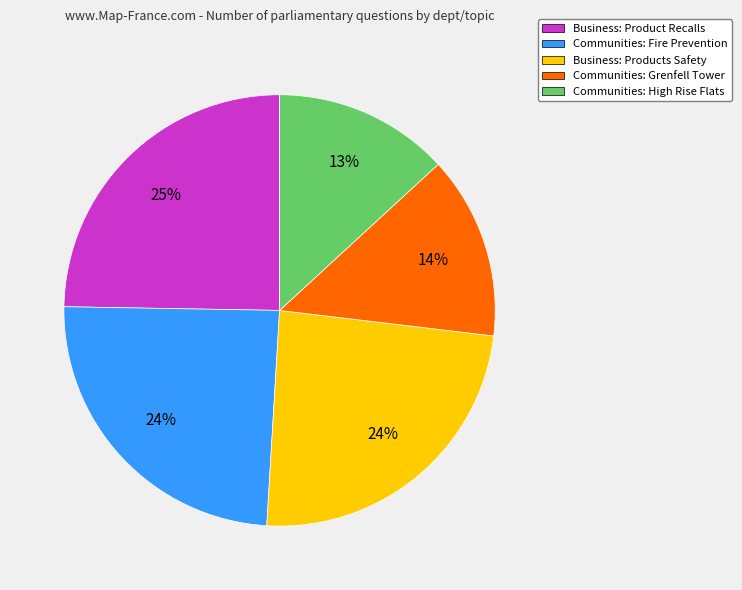

Which category has the smallest portion of the pie?

Communities: High Rise Flats